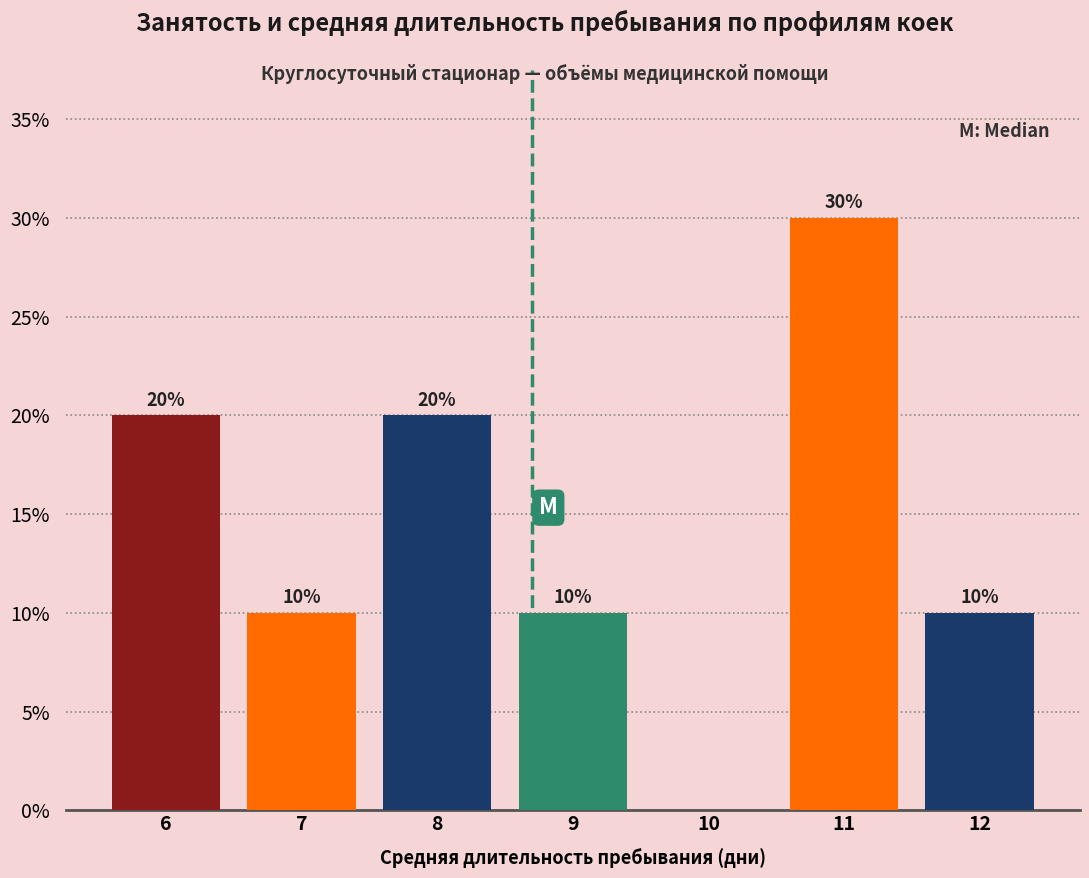

Over which range of the x-axis is the bar tallest?

10.5 to 11.5